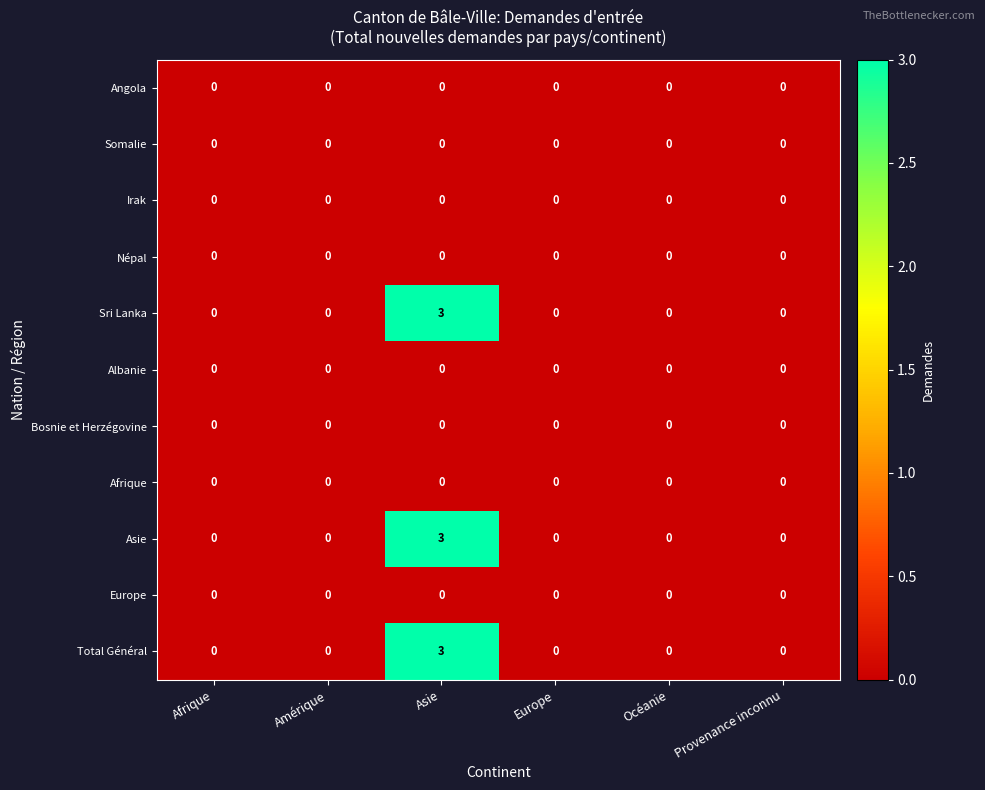

The Sri Lanka series shows -2 at Amérique. True or false?

False